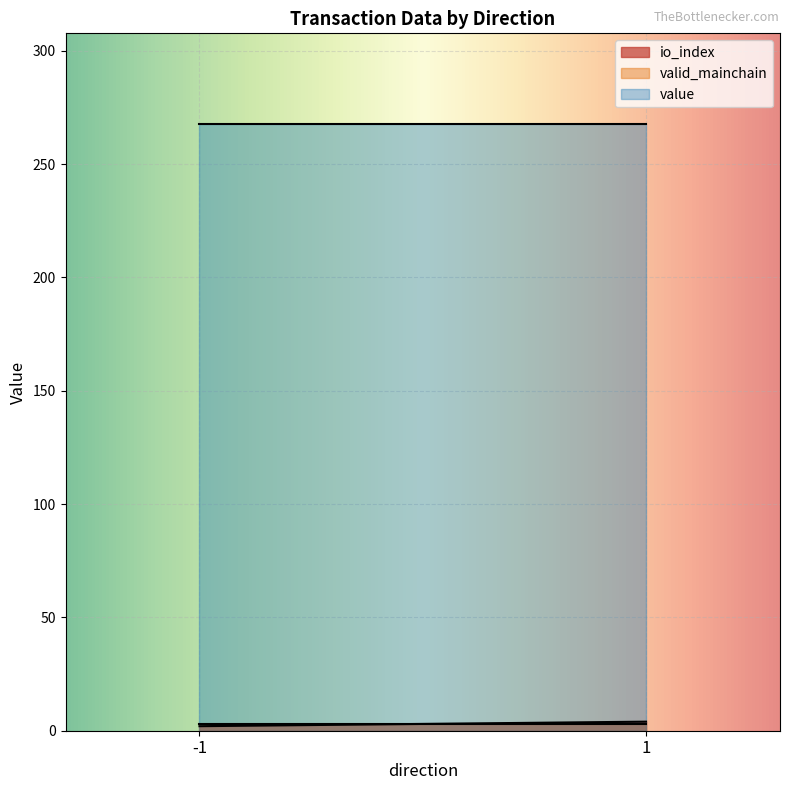

Where is valid_mainchain nearest to the value 1?

-1